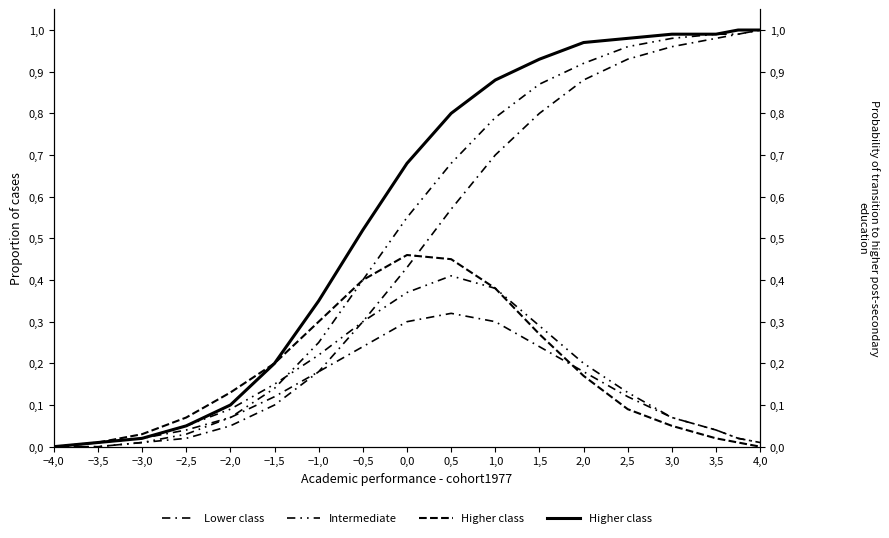

Rank the series at 0,0 from highest to lowest value.

Higher class (CDF), Intermediate (CDF), Higher class , Lower class (CDF), Intermediate, Lower class